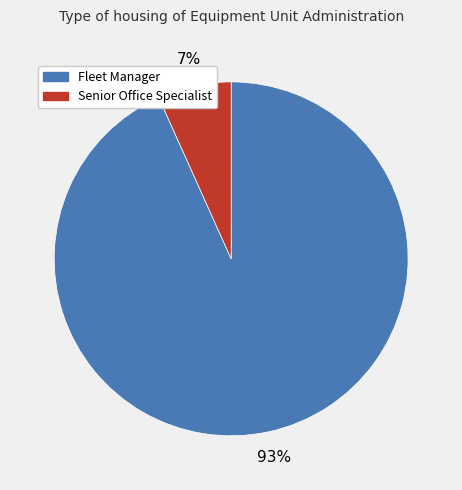

To the nearest percent, what is the combined percentage of Fleet Manager and Senior Office Specialist?

100%